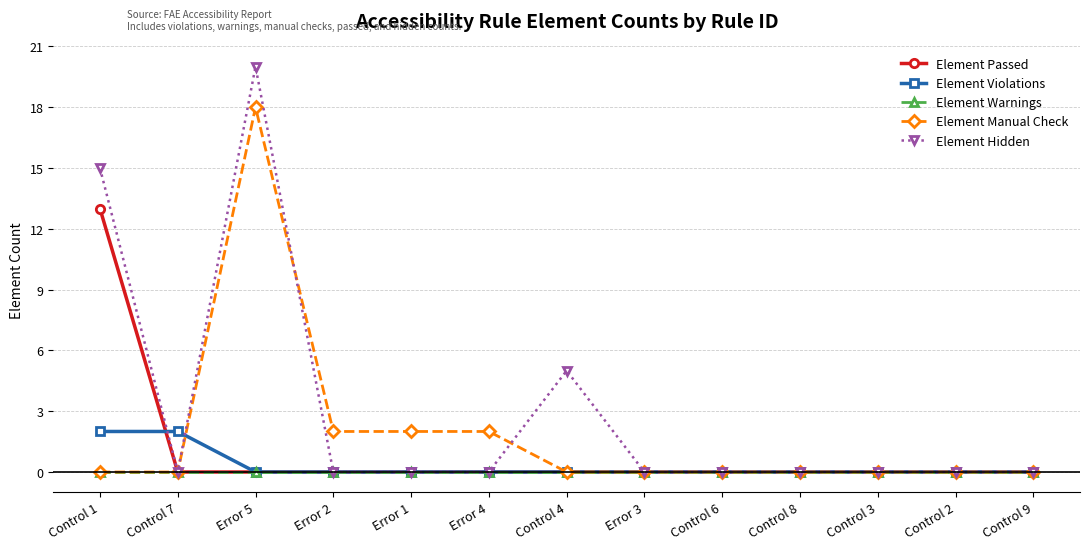

Count the number of data series in this chart.

5